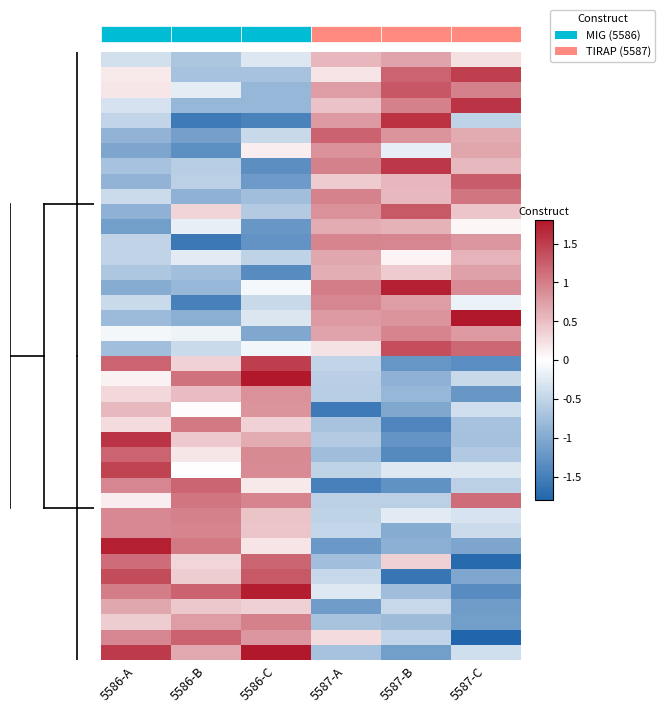

What is the spread (max minus min) of values at 5586-A?

2.9